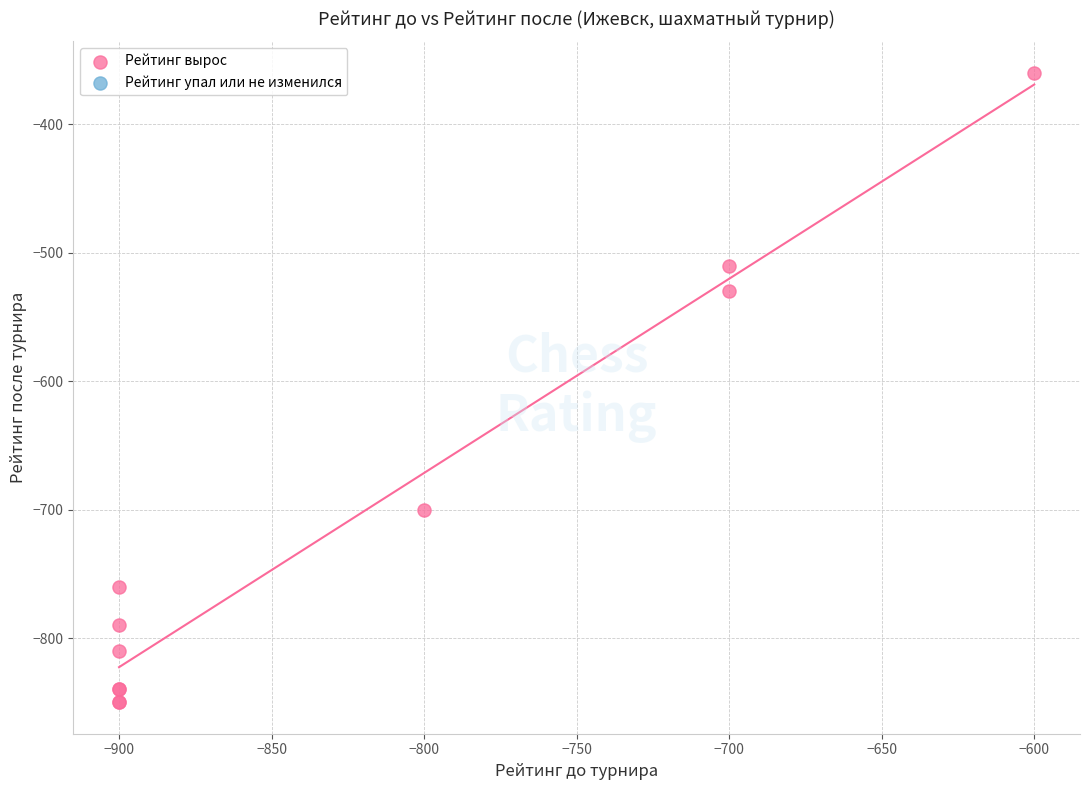

What Y value in the scatter plot is closest to -605?

-530